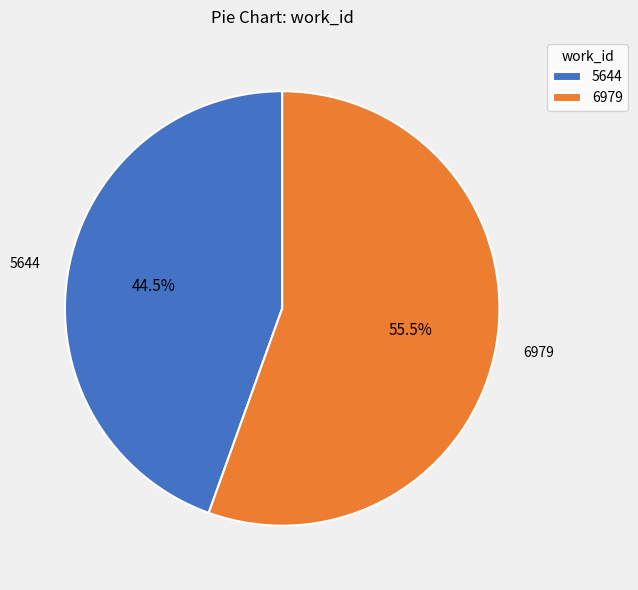

Which slice is the largest?

6979